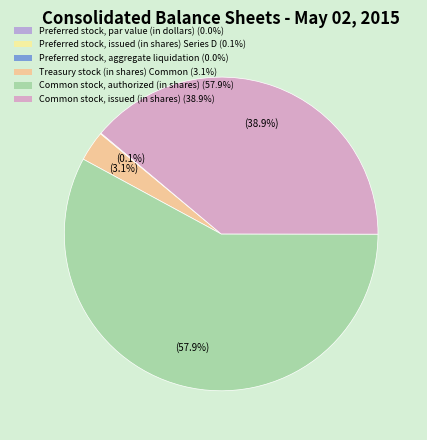

What portion of the pie excludes Common stock, issued (in shares)?

61.1%